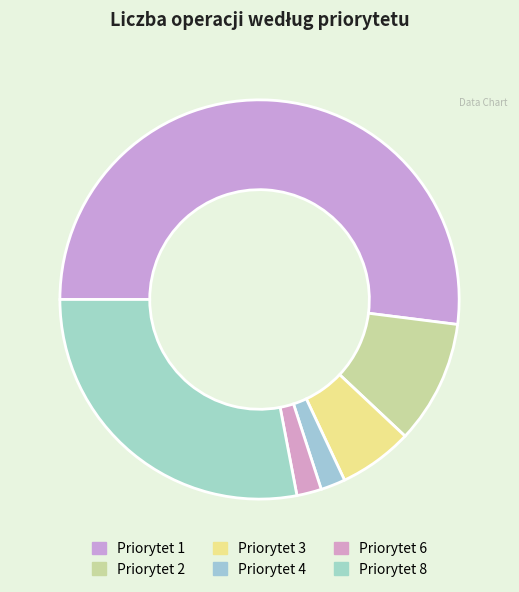

To the nearest percent, what is the average slice percentage?

17%